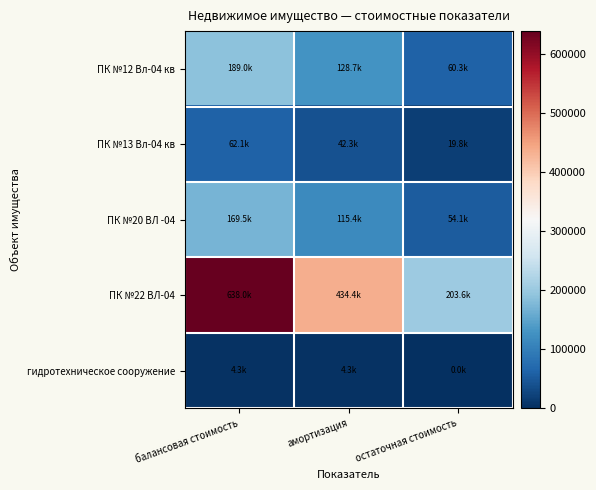

Which series changed the most between балансовая стоимость and остаточная стоимость?

ПК №22 ВЛ-04